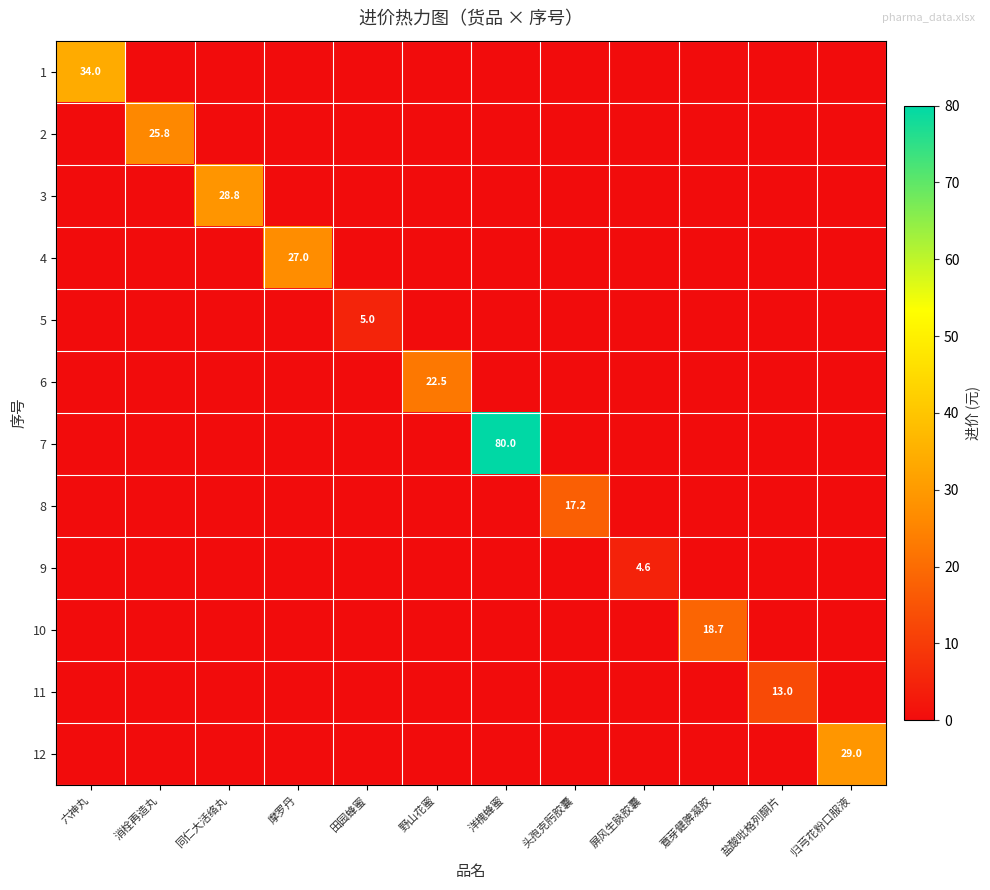

What is the difference between the maximum and minimum values in the 10 series?

18.7